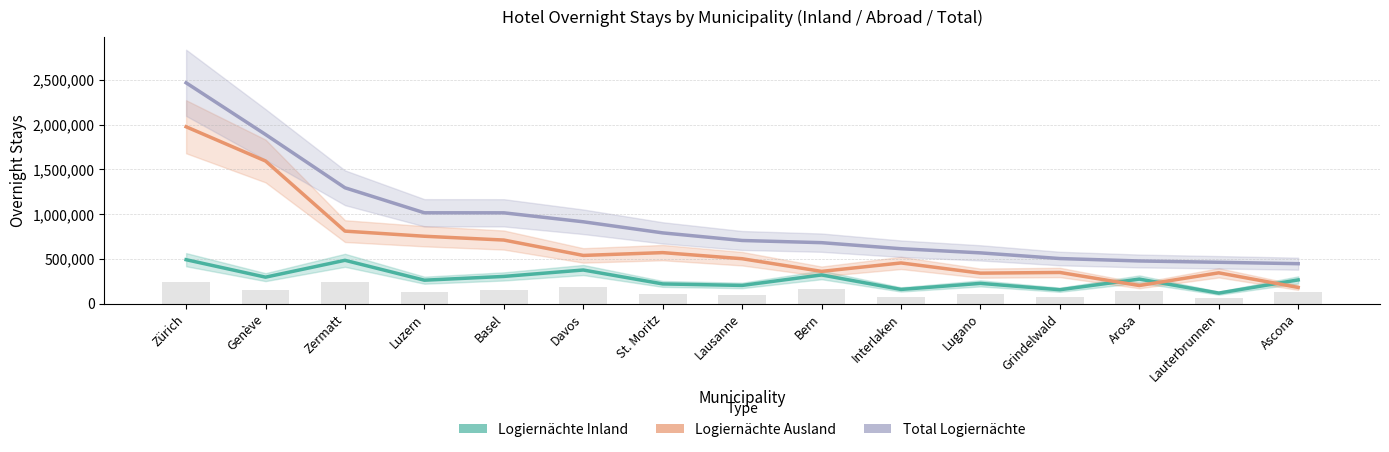

What is the lowest value of the Logiernächte Inland series?

118055